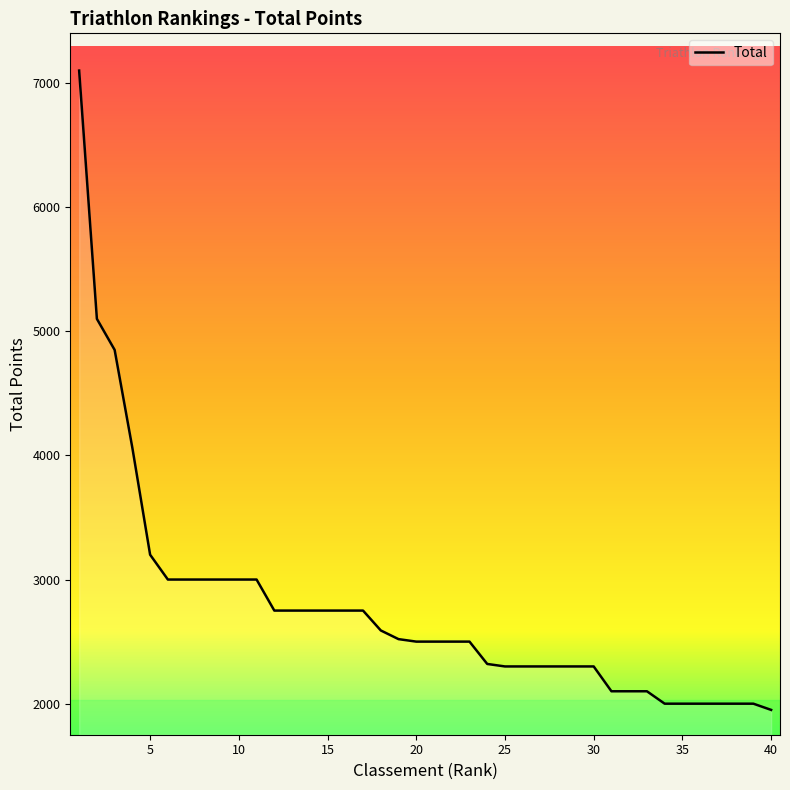

What is the minimum value shown in the chart?

1950